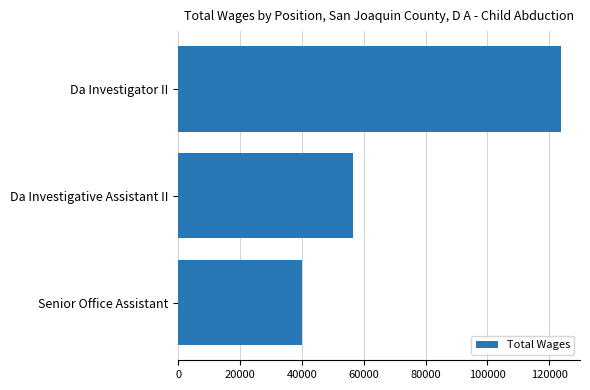

At which label is the value closest to 81933?

Da Investigative Assistant II